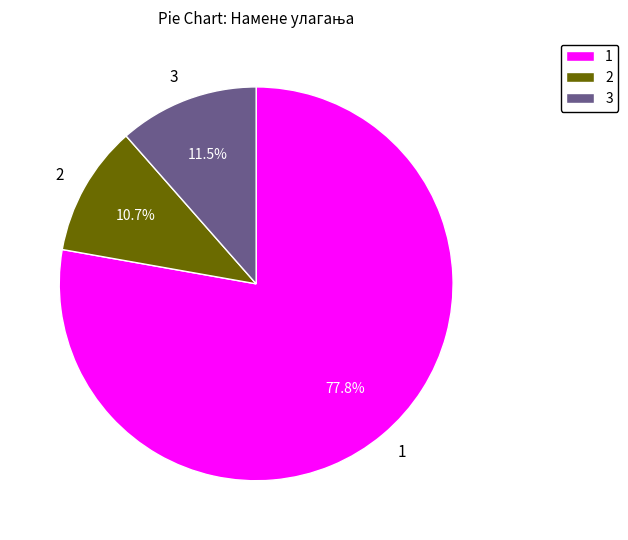

What is the largest slice in the pie chart?

1